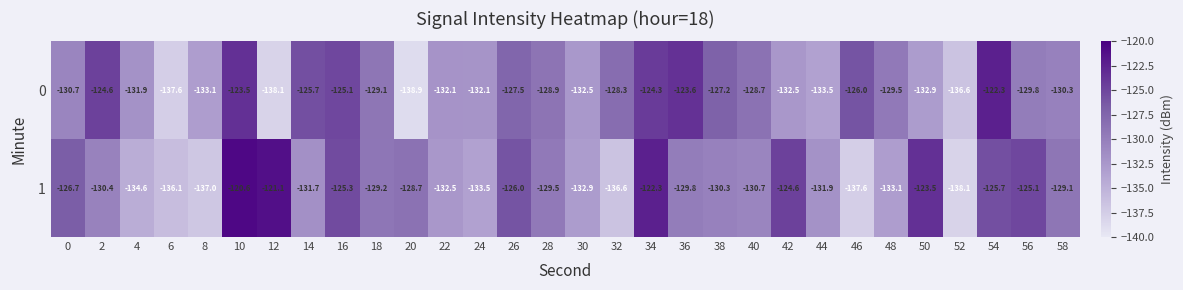

Read the 1 value at 46.

-137.6